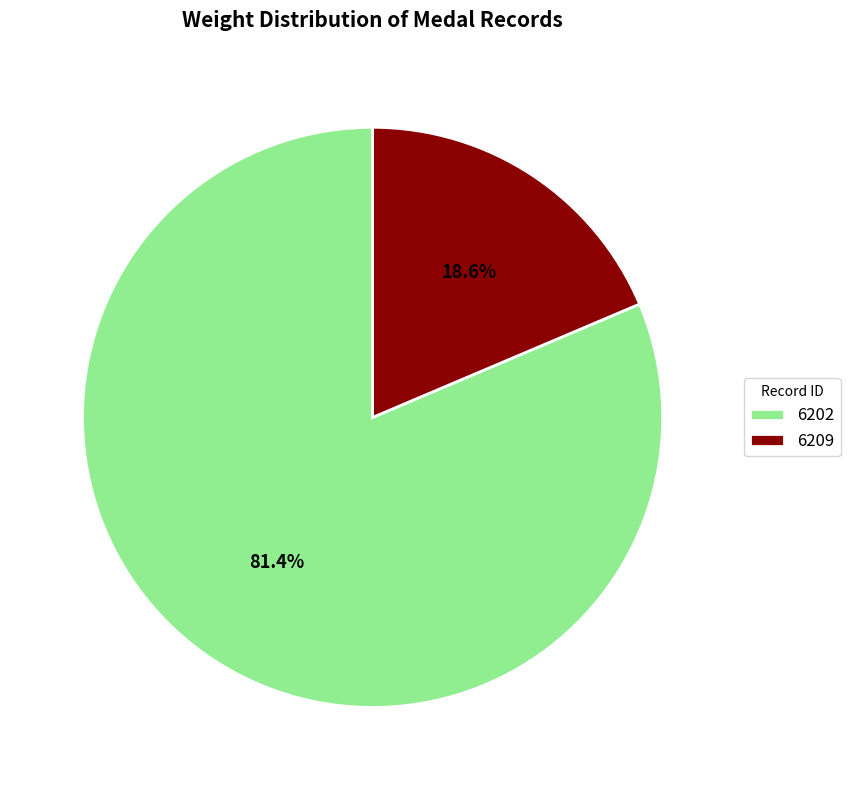

To the nearest percent, what portion does 6202 represent?

81%